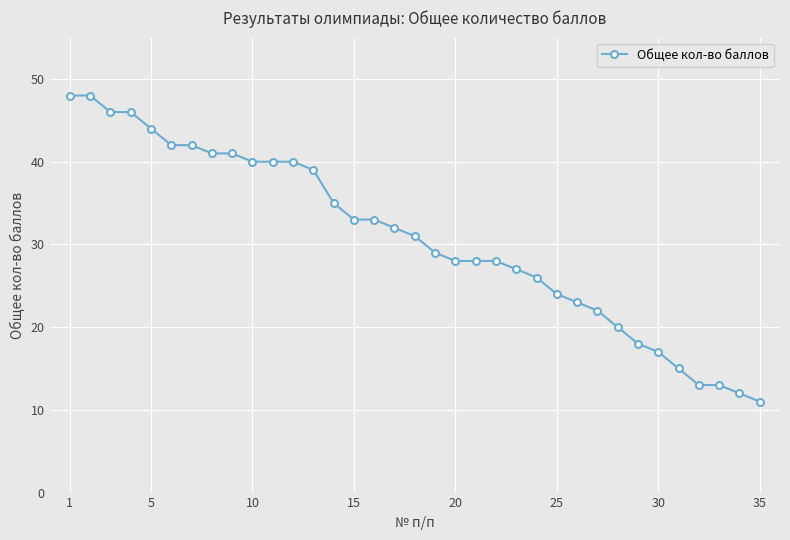

What is the difference between the maximum and second lowest values?

36